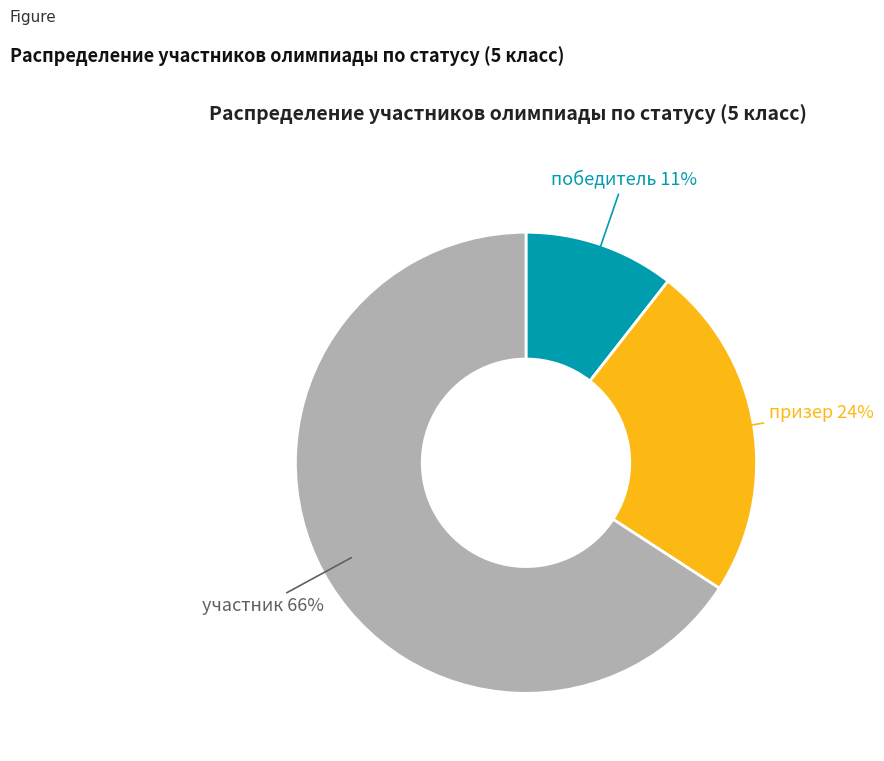

Count the number of slices in the pie.

3